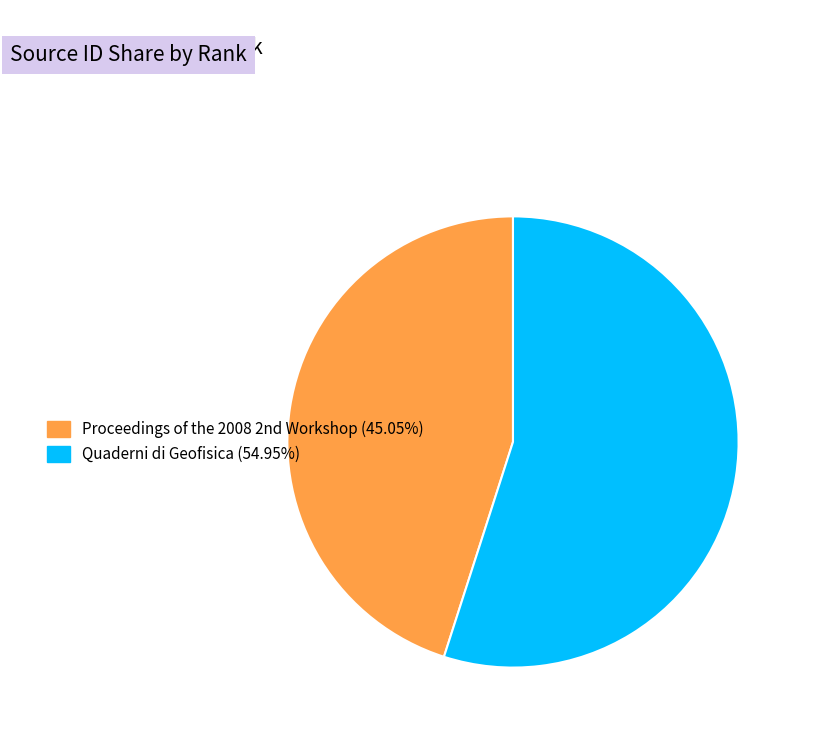

Count the number of slices in the pie.

2